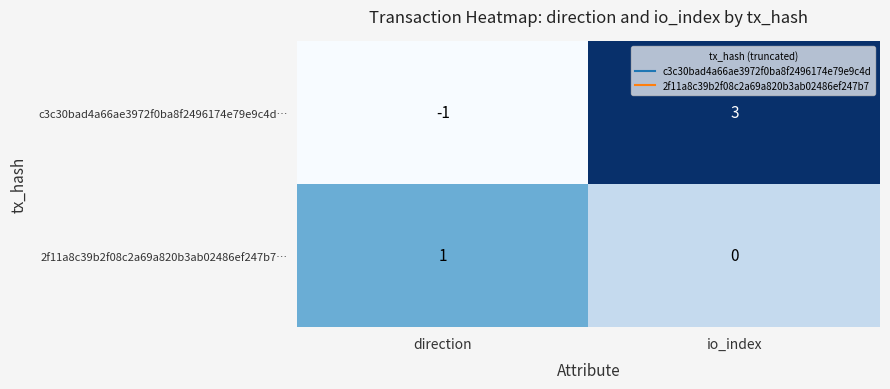

Reading right to left, extract all data points from this chart.

c3c30bad4a66ae3972f0ba8f2496174e79e9c4d…: io_index=3	direction=-1
2f11a8c39b2f08c2a69a820b3ab02486ef247b7…: io_index=0	direction=1